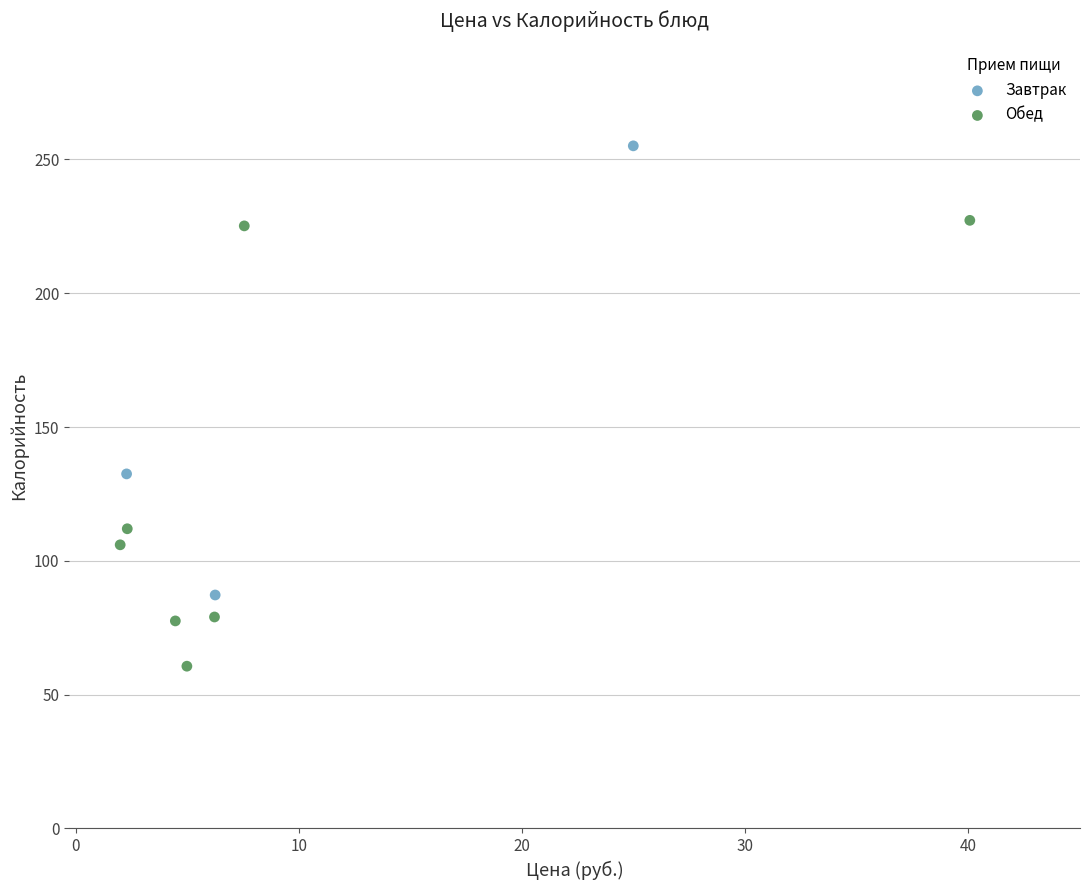

Which series reaches the maximum Y coordinate?

Завтрак